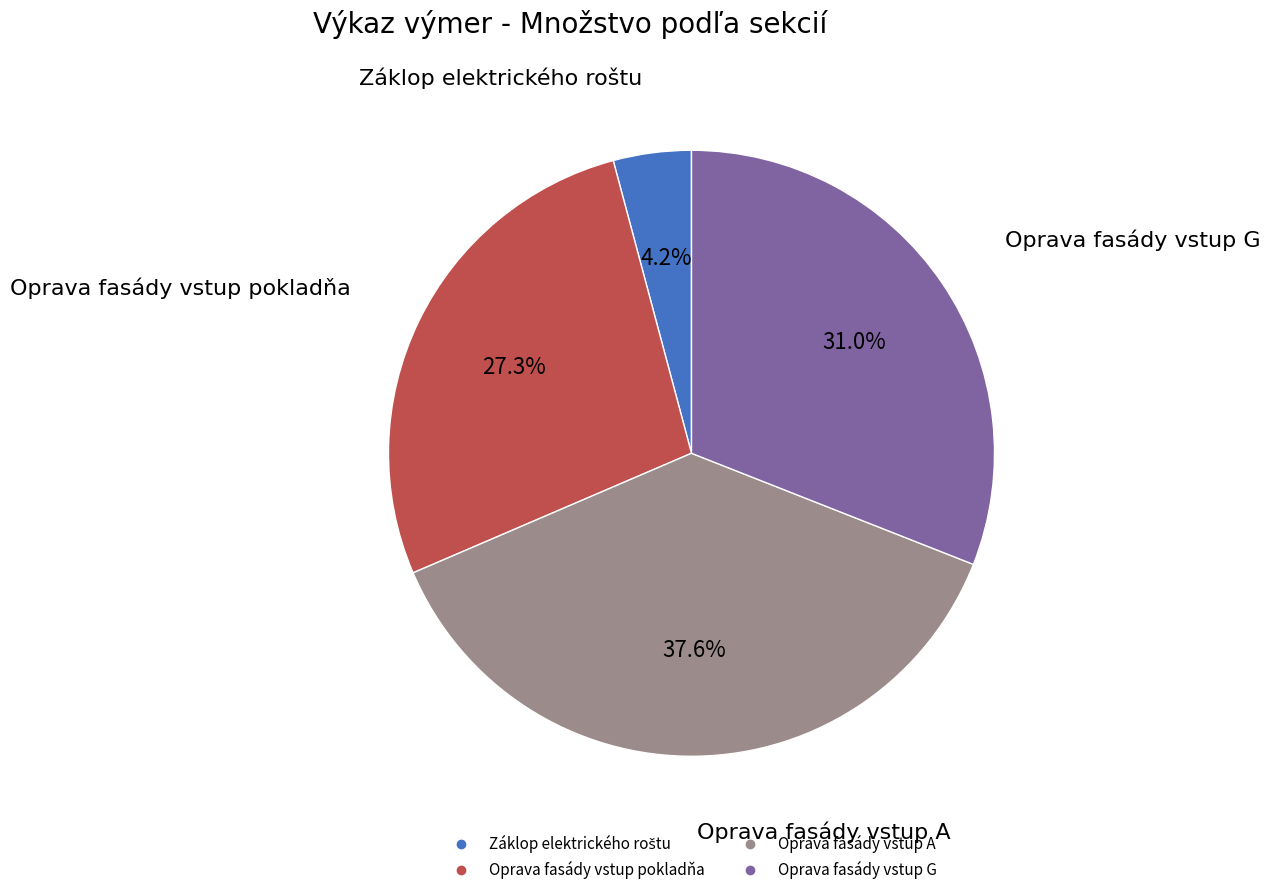

What portion of the pie excludes Oprava fasády vstup G?

69.0%